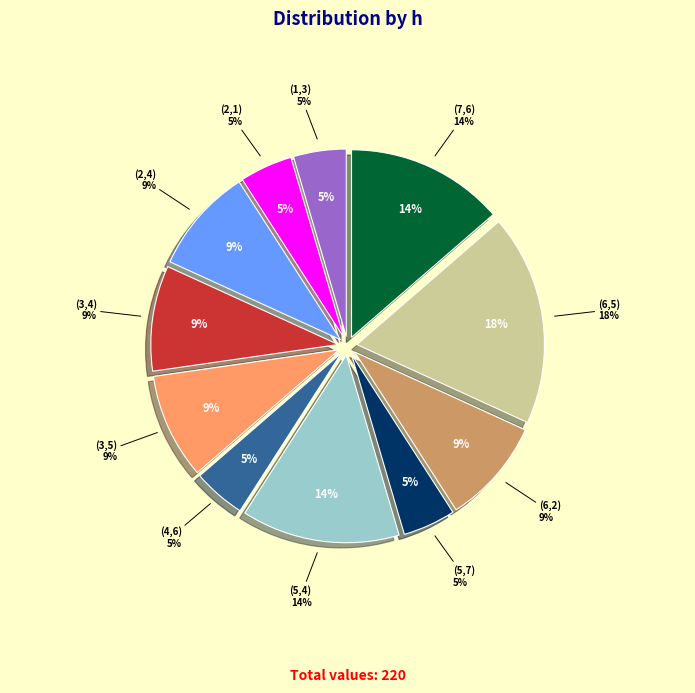

Rank the categories by value from highest to lowest.

(6,5), (5,4), (7,6), (2,4), (3,4), (3,5), (6,2), (1,3), (2,1), (4,6), (5,7)